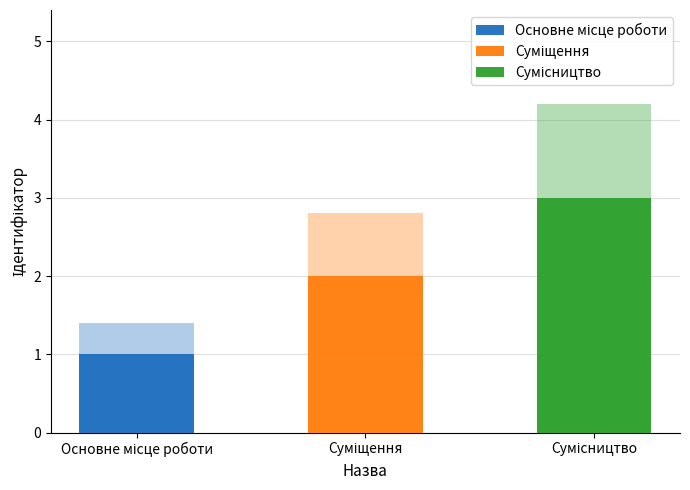

Reading left to right, what are all the values shown in this chart?

1	2	3